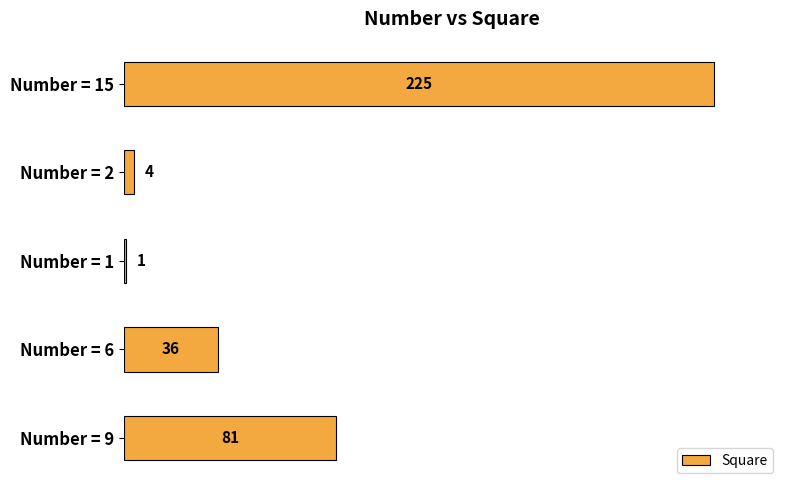

Approximately how many times larger is the value at Number = 6 compared to Number = 1?

36.0